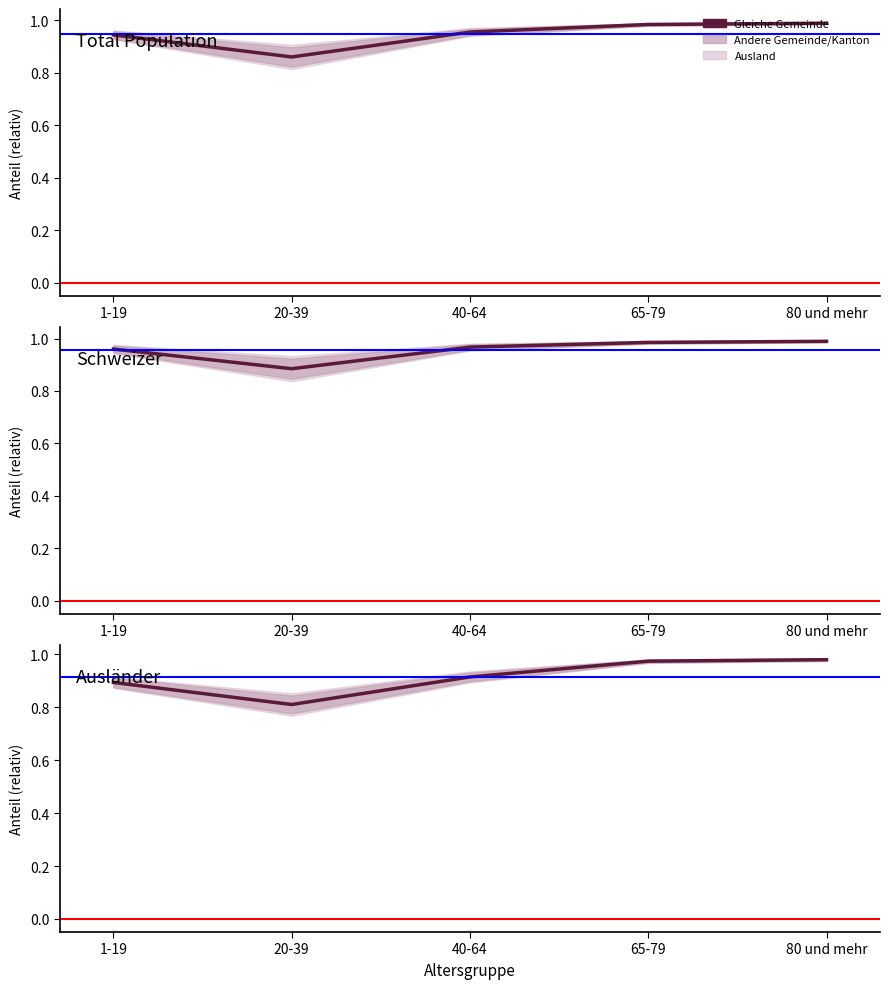

The value of Schweizer at 20-39 is 0.2. True or false?

False